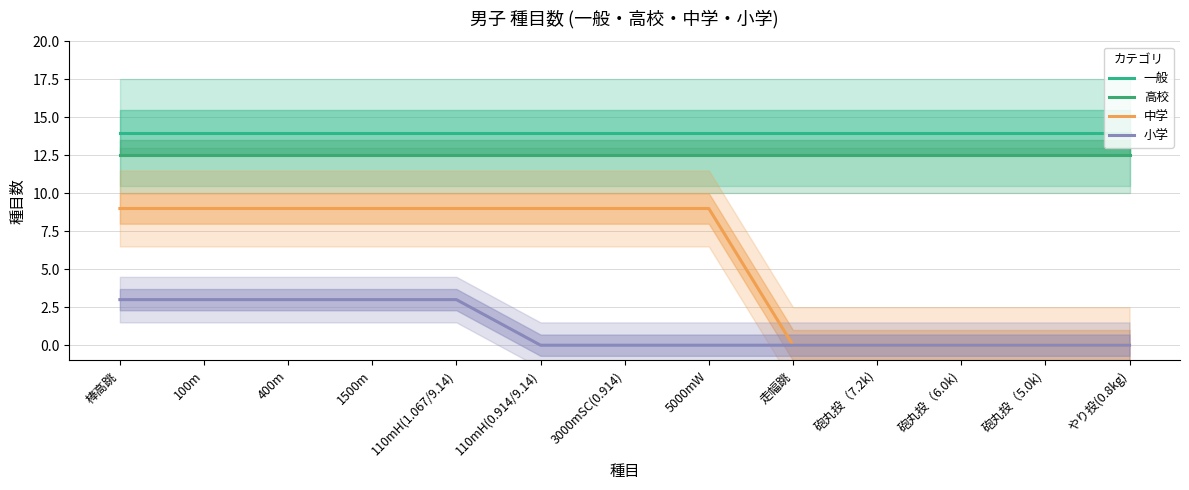

What are all the series names shown in the legend?

一般, 高校, 中学, 小学